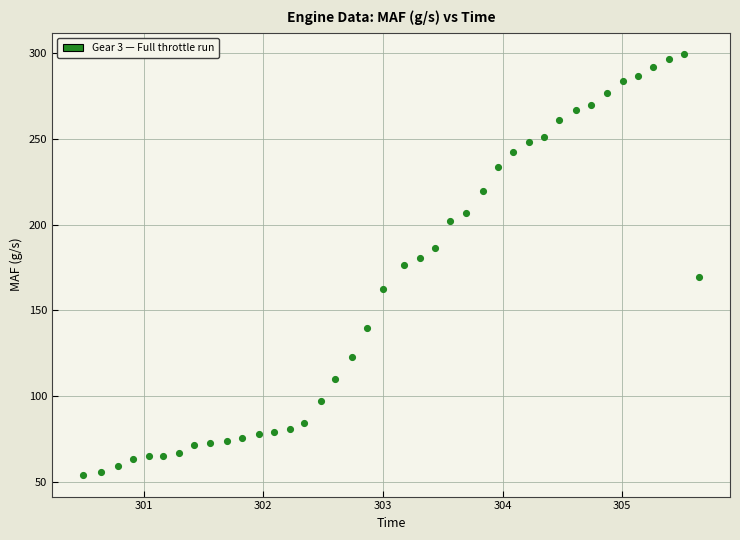

What is the range of X values (max minus min)?

5.2